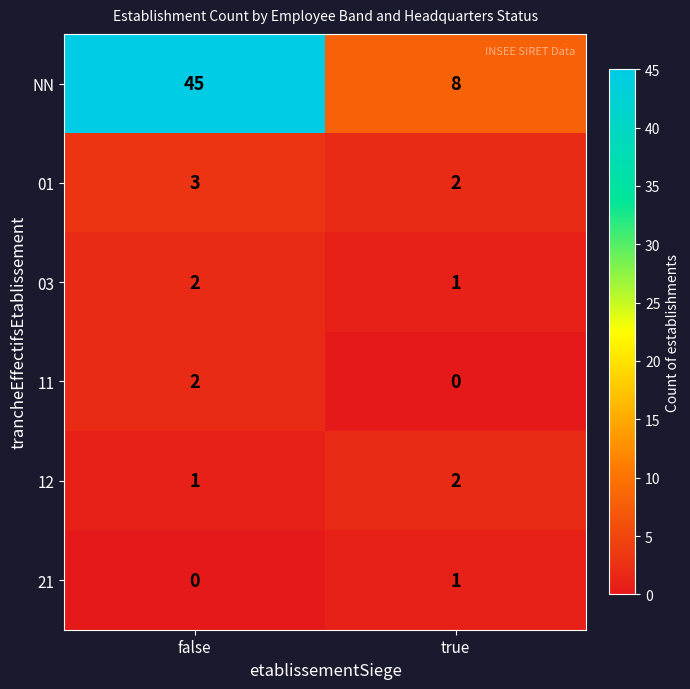

What is the greatest value displayed?

45